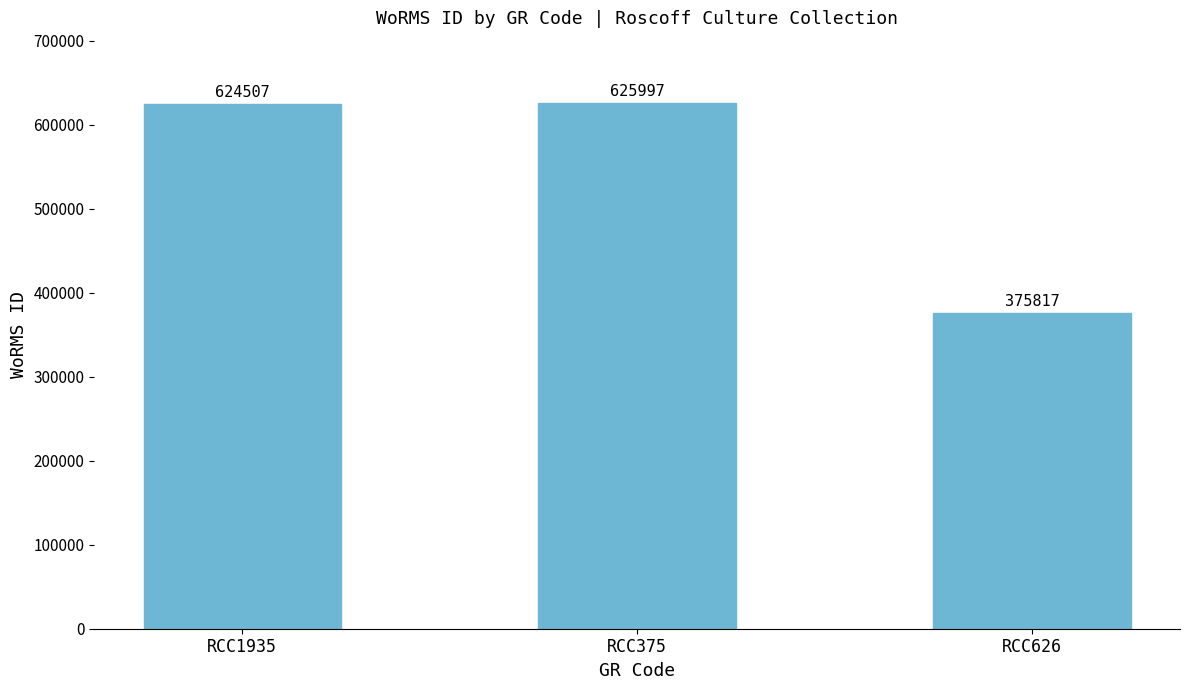

Does the chart contain stacked bars?

No